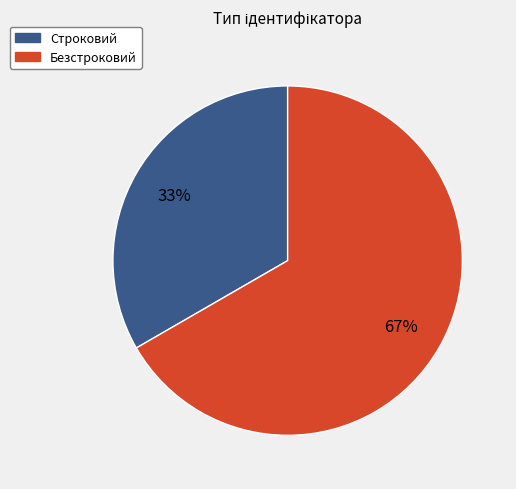

Rank the categories by value from lowest to highest.

Строковий, Безстроковий